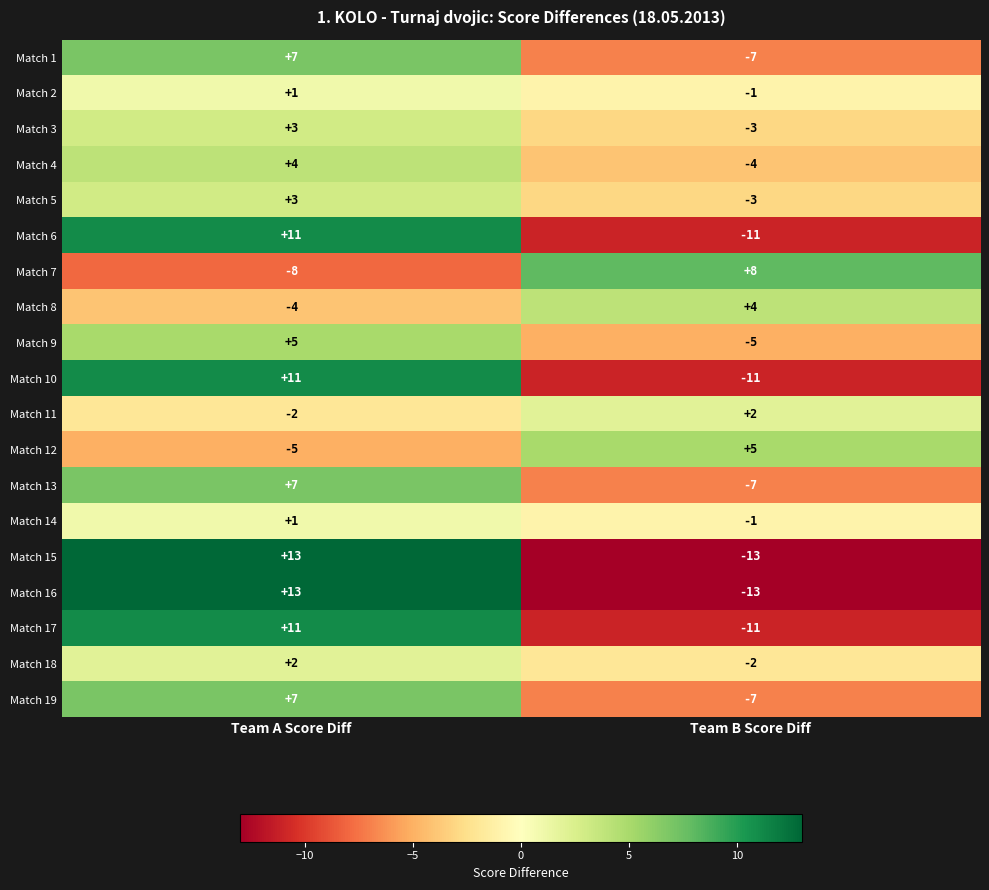

The value of Match 6 at Team B Score Diff is -11. True or false?

True